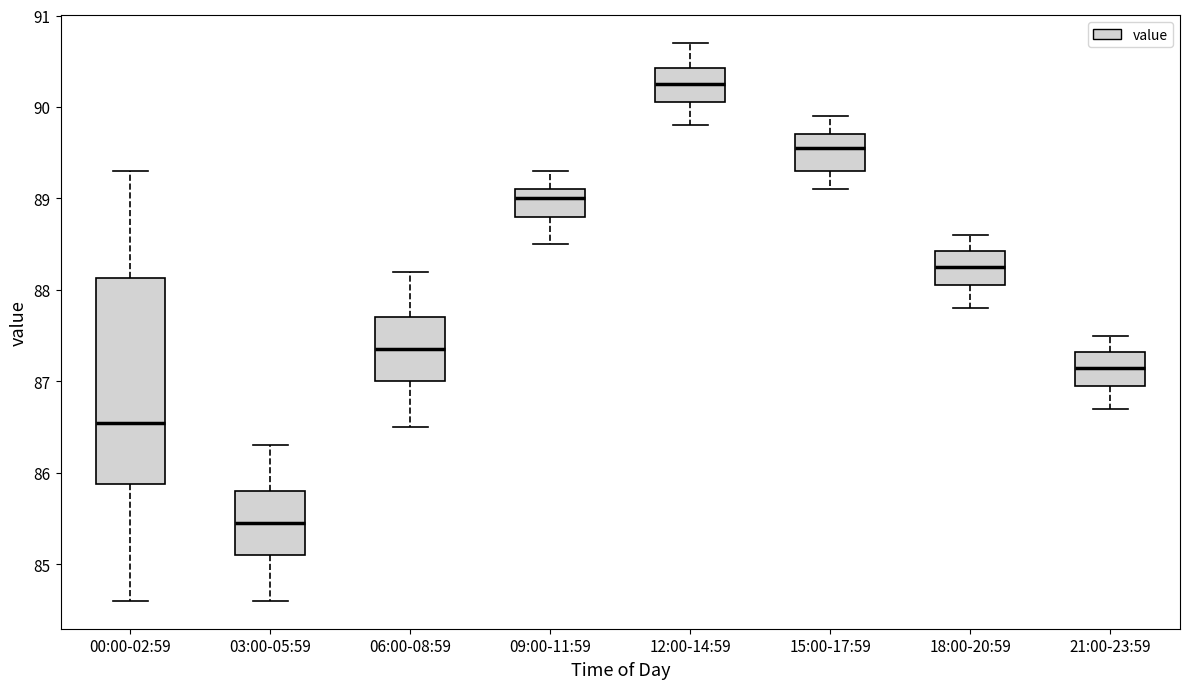

Reading left to right, read every box against the y-axis: the position of its median line, the range the box covers, and the ends of its whiskers. The values are not printed on the chart, so give them approximately, as read against the axis.

00:00-02:59: median 86.6, box 85.9 to 88.1, whiskers 84.6 to 89.3
03:00-05:59: median 85.5, box 85.1 to 85.8, whiskers 84.6 to 86.3
06:00-08:59: median 87.4, box 87.0 to 87.7, whiskers 86.5 to 88.2
09:00-11:59: median 89.0, box 88.8 to 89.1, whiskers 88.5 to 89.3
12:00-14:59: median 90.3, box 90.1 to 90.4, whiskers 89.8 to 90.7
15:00-17:59: median 89.6, box 89.3 to 89.7, whiskers 89.1 to 89.9
18:00-20:59: median 88.3, box 88.1 to 88.4, whiskers 87.8 to 88.6
21:00-23:59: median 87.2, box 87.0 to 87.3, whiskers 86.7 to 87.5